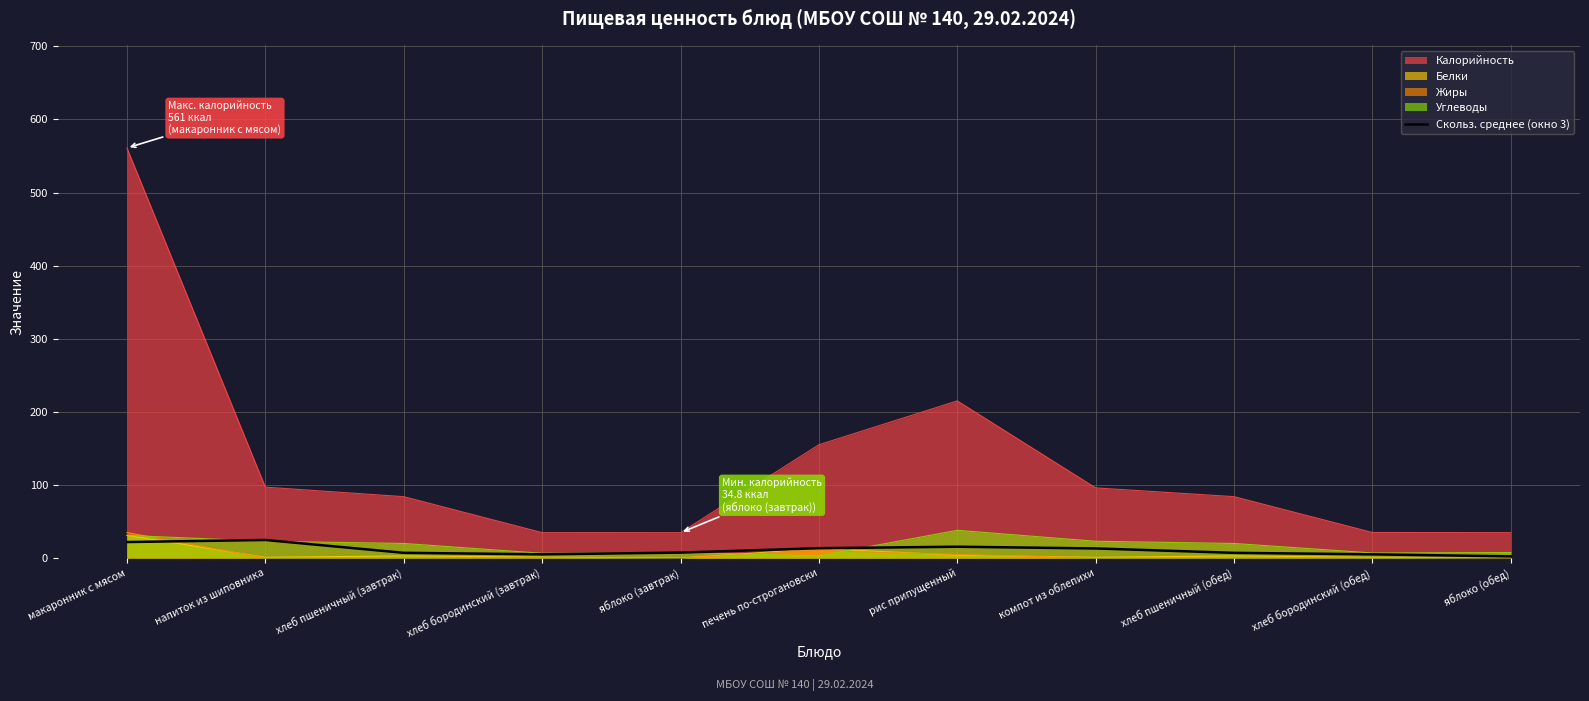

True or false: the data shows 3.5 at компот из облепихи.

False